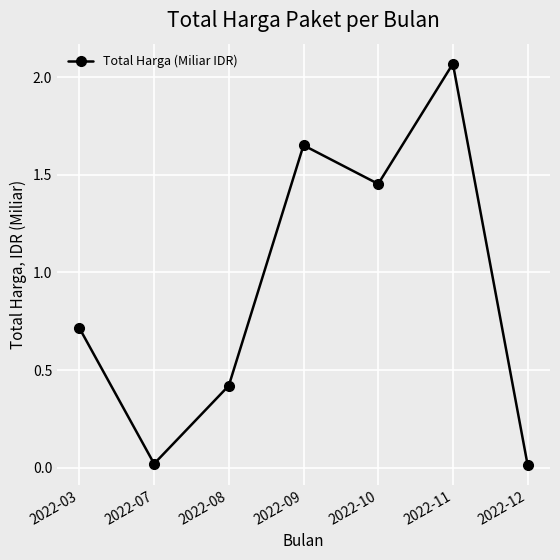

What is the average value?

0.9